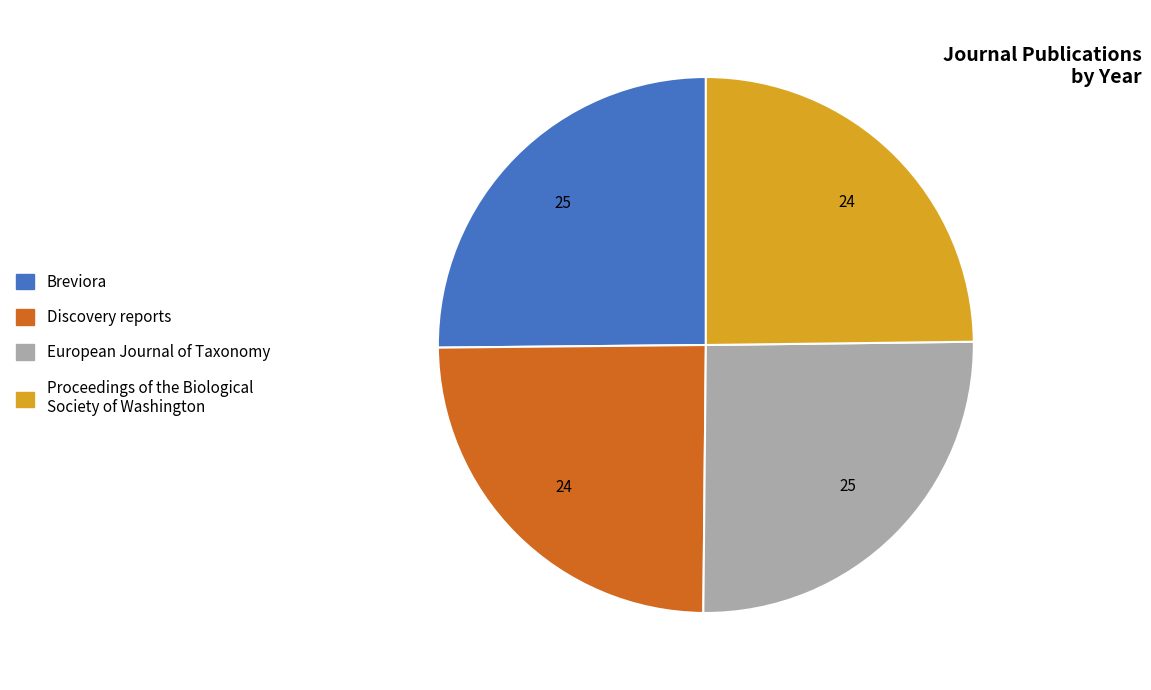

How many segments does this pie chart have?

4